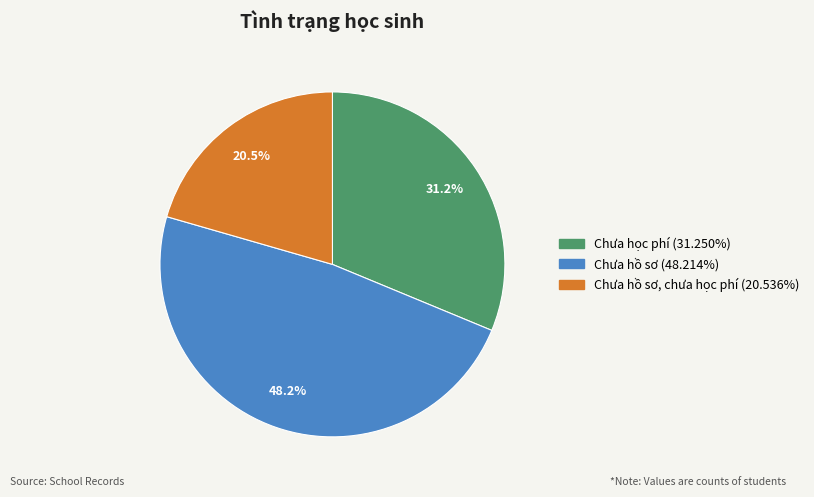

Is there any slice that represents more than half of the pie?

No